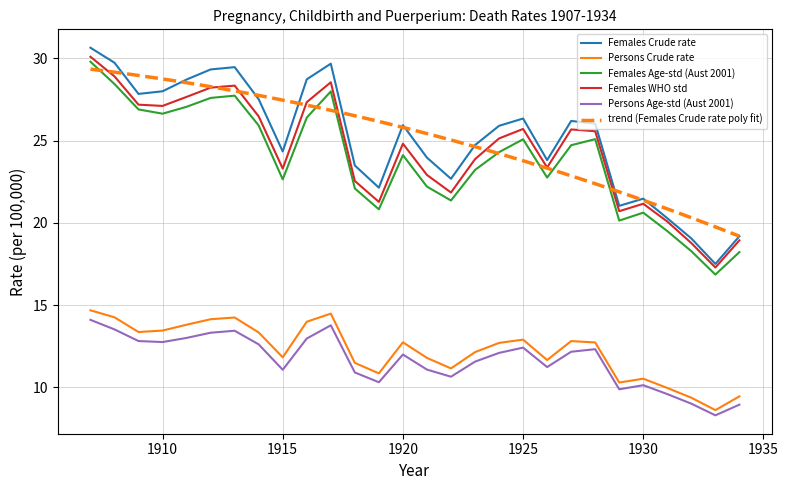

What is the smallest value displayed?

8.3